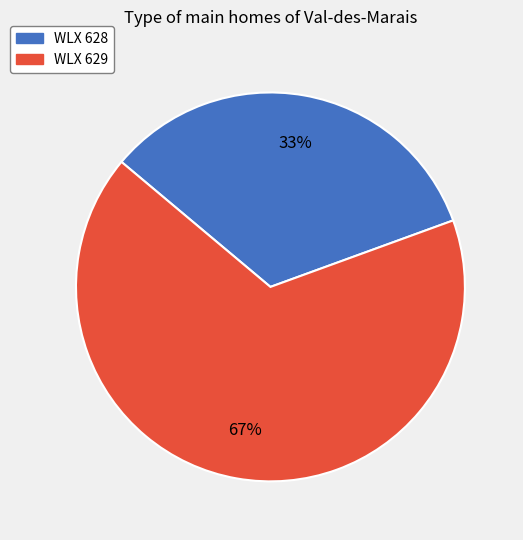

Does any single category account for the majority?

Yes